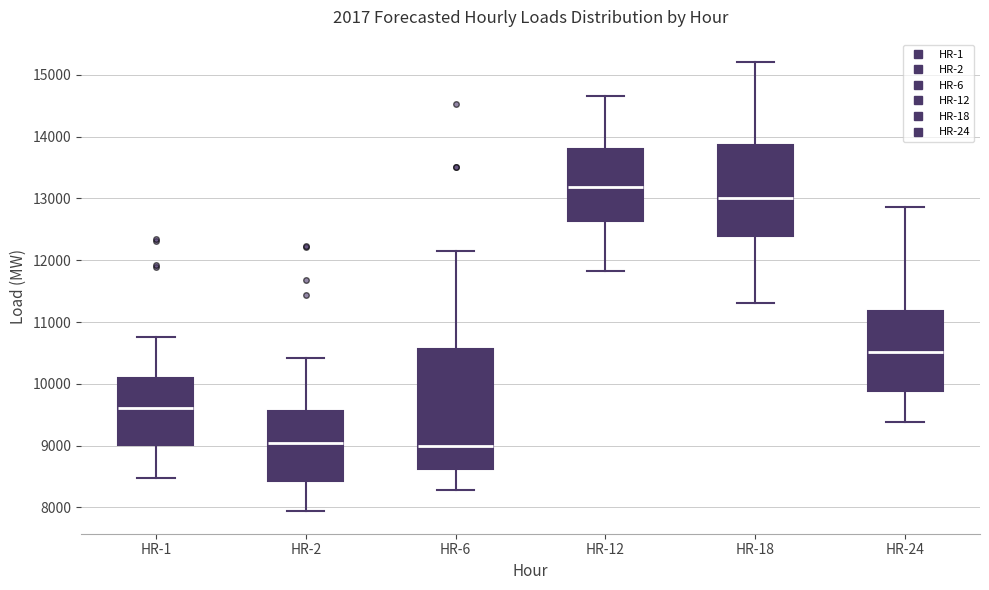

Reading left to right, transcribe this box plot: for each box, give where its median line is, the range the box spans, and where its two whiskers end, as read against the y-axis. The values are not printed on the chart, so give them approximately, as read against the axis.

HR-1: median 9600, box 9000 to 10100, whiskers 8500 to 10800
HR-2: median 9000, box 8400 to 9600, whiskers 7900 to 10400
HR-6: median 9000, box 8600 to 10600, whiskers 8300 to 12200
HR-12: median 13200, box 12600 to 13800, whiskers 11800 to 14700
HR-18: median 13000, box 12400 to 13900, whiskers 11300 to 15200
HR-24: median 10500, box 9900 to 11200, whiskers 9400 to 12900